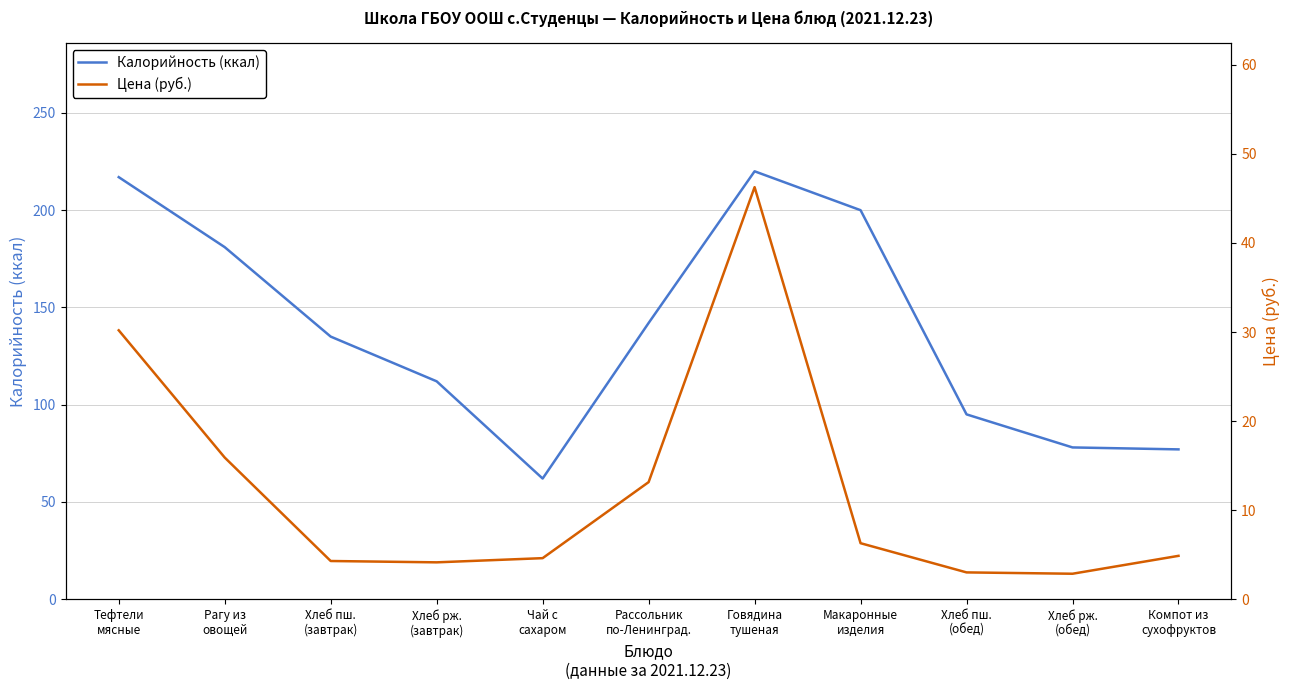

Reading left to right, what are all the values shown in this chart?

Калорийность (ккал): Тефтели
мясные=217.0	Рагу из
овощей=181.0	Хлеб пш.
(завтрак)=135.0	Хлеб рж.
(завтрак)=112.0	Чай с
сахаром=62.0	Рассольник
по-Ленинград.=142.0	Говядина
тушеная=220.0	Макаронные
изделия=200.0	Хлеб пш.
(обед)=95.0	Хлеб рж.
(обед)=78.0	Компот из
сухофруктов=77.0
Цена (руб.): Тефтели
мясные=30.2	Рагу из
овощей=15.9	Хлеб пш.
(завтрак)=4.3	Хлеб рж.
(завтрак)=4.1	Чай с
сахаром=4.6	Рассольник
по-Ленинград.=13.1	Говядина
тушеная=46.3	Макаронные
изделия=6.3	Хлеб пш.
(обед)=3.0	Хлеб рж.
(обед)=2.9	Компот из
сухофруктов=4.9